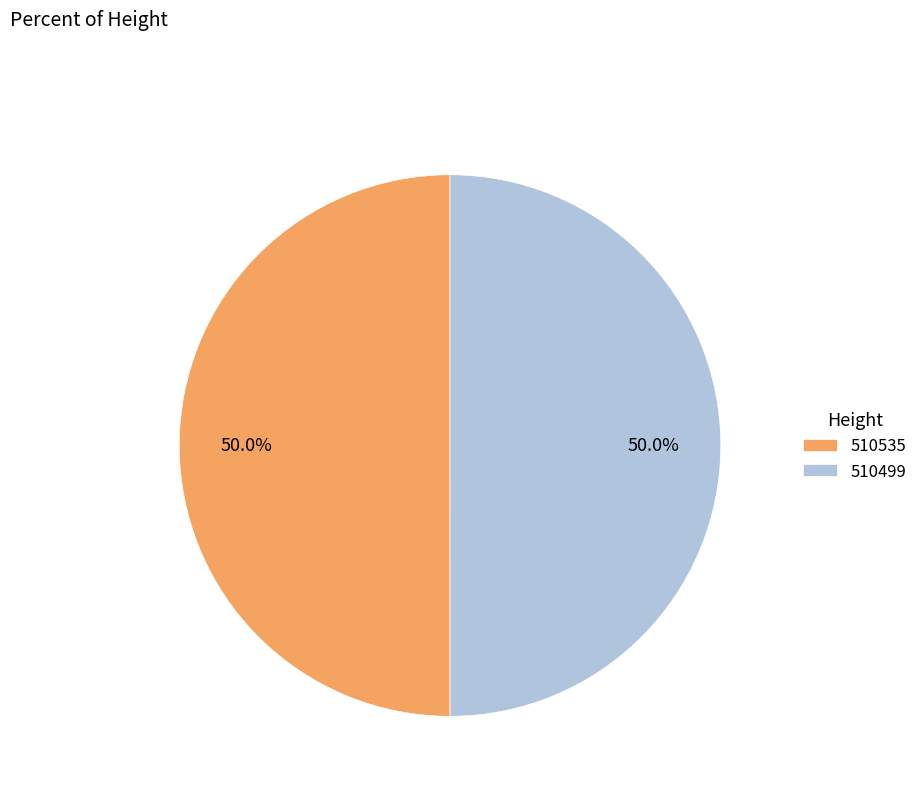

Approximately how many times larger is the value at 510499 compared to 510535?

1.0